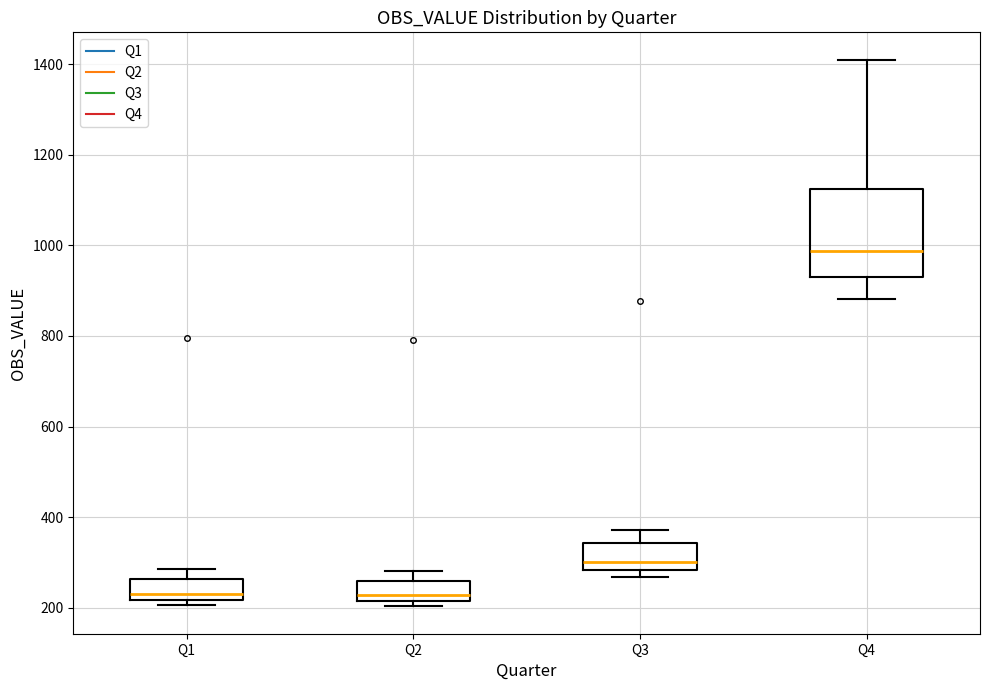

Reading left to right, transcribe this box plot: for each box, give where its median line is, the range the box spans, and where its two whiskers end, as read against the y-axis. The values are not printed on the chart, so give them approximately, as read against the axis.

Q1: median 240, box 220 to 260, whiskers 200 to 280
Q2: median 220 (just above the box's lower edge), box 220 to 260, whiskers 200 to 280
Q3: median 300, box 280 to 340, whiskers 260 to 380
Q4: median 980, box 920 to 1120, whiskers 880 to 1420